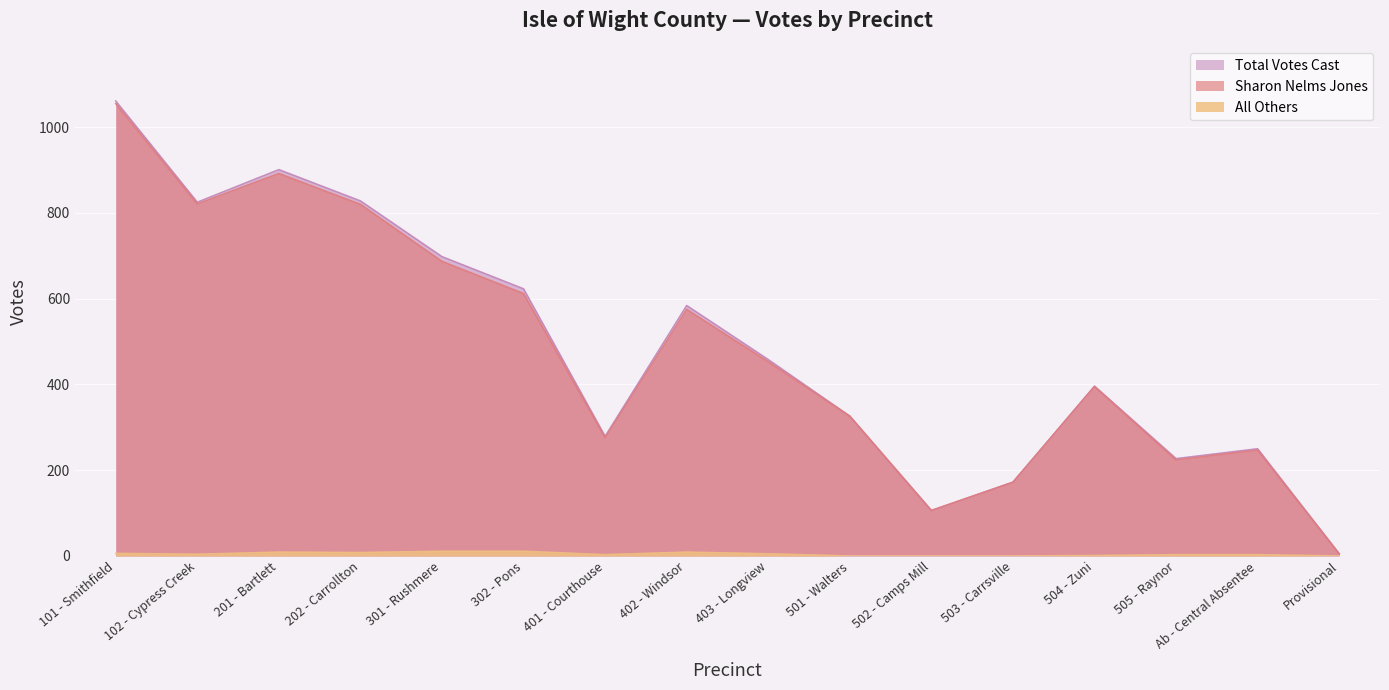

True or false: Sharon Nelms Jones and All Others cross at least once.

False